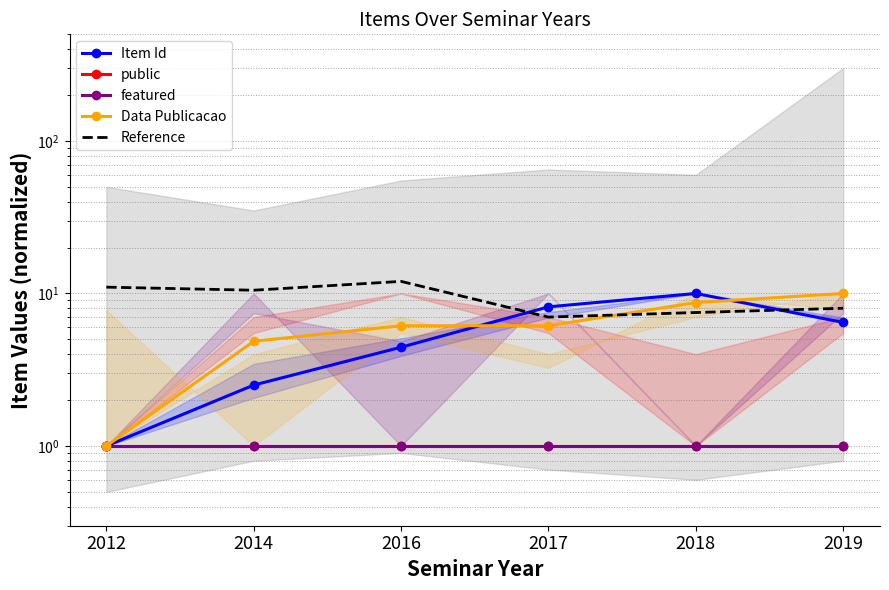

What is the maximum value for featured?

1.0